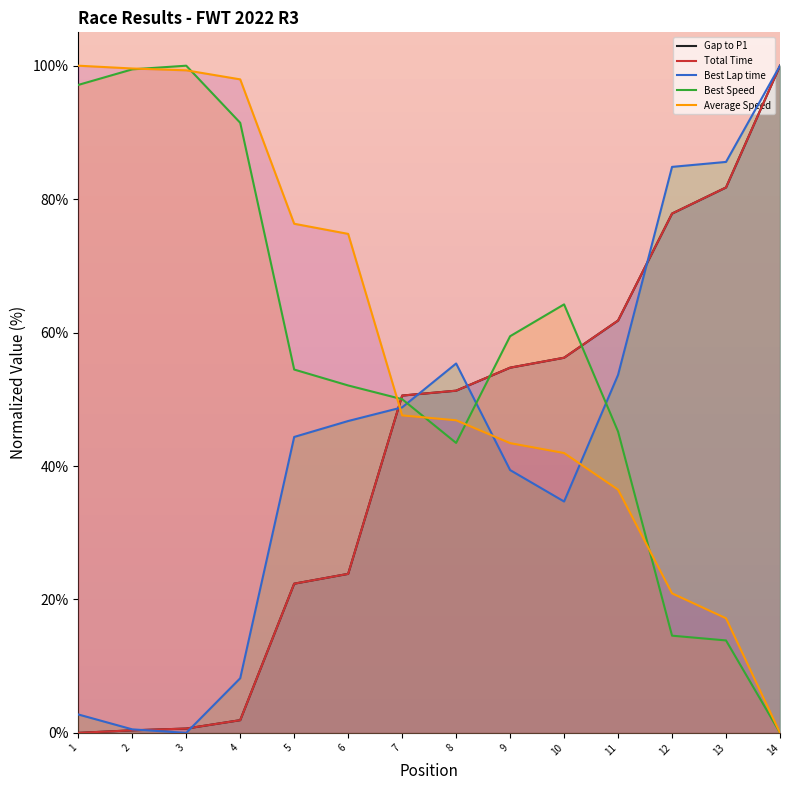

What is the difference between the maximum and minimum values in the Gap to P1 series?

100.0